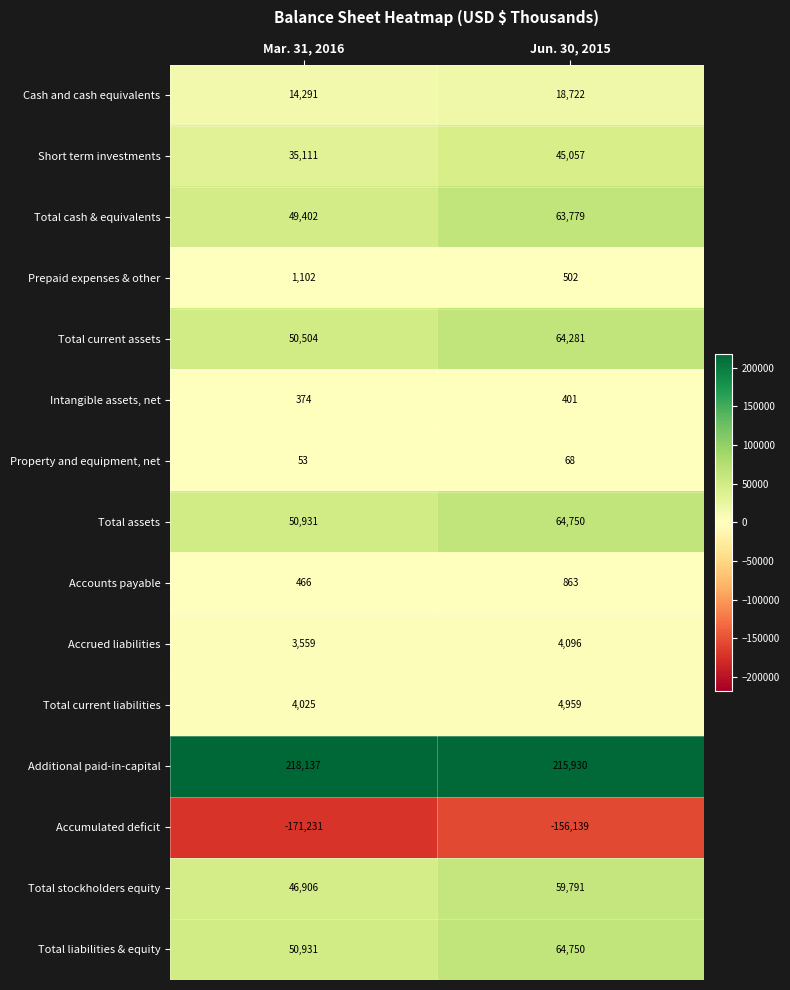

Is it true that Total assets equals 50931 at Mar. 31, 2016?

True